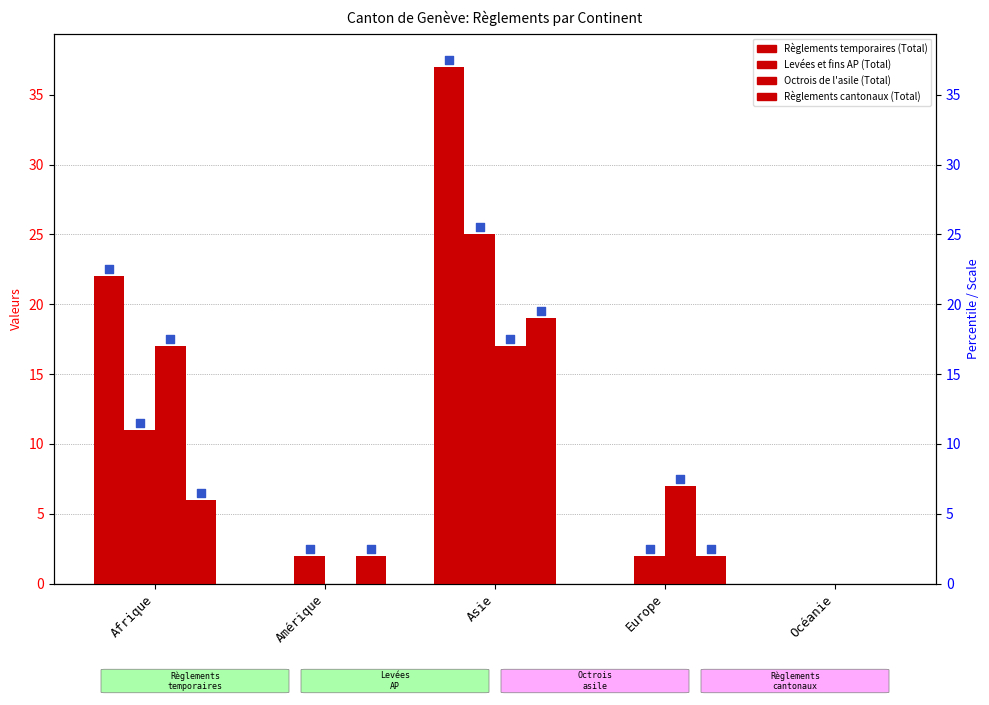

At how many categories does at least one series exceed 13?

2